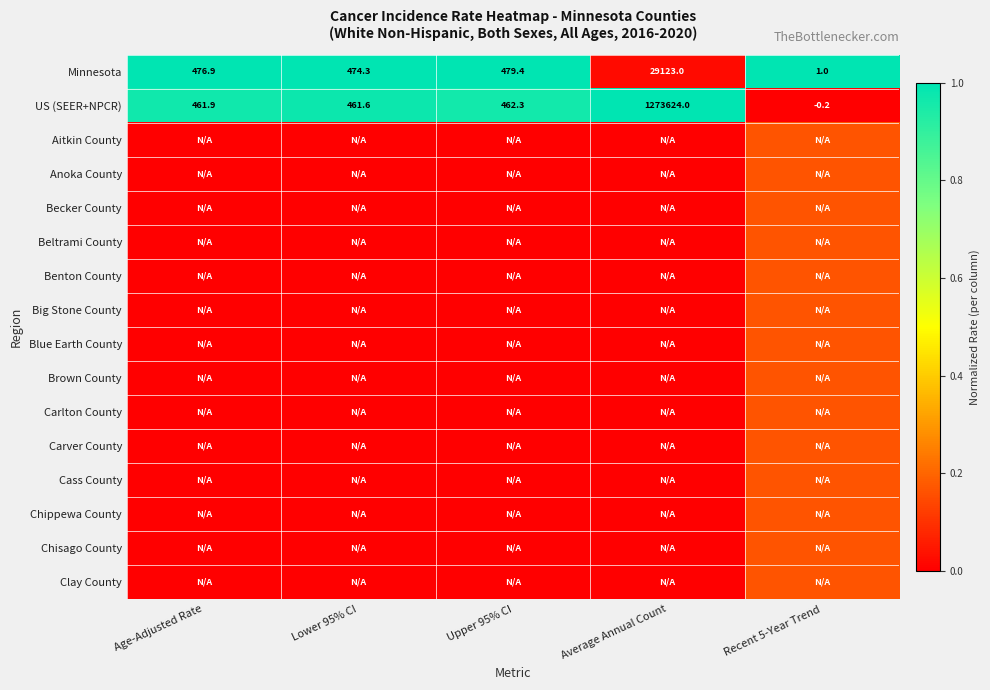

Where does the Minnesota series first go above 476?

Age-Adjusted Rate